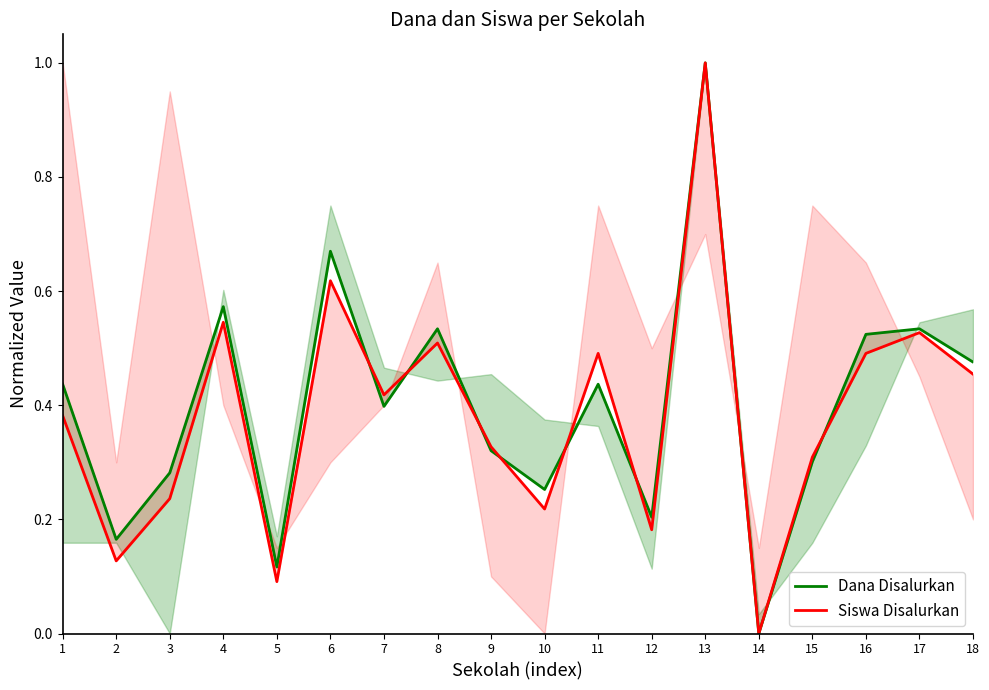

How many intersections are there between Dana Disalurkan and Siswa Disalurkan?

7